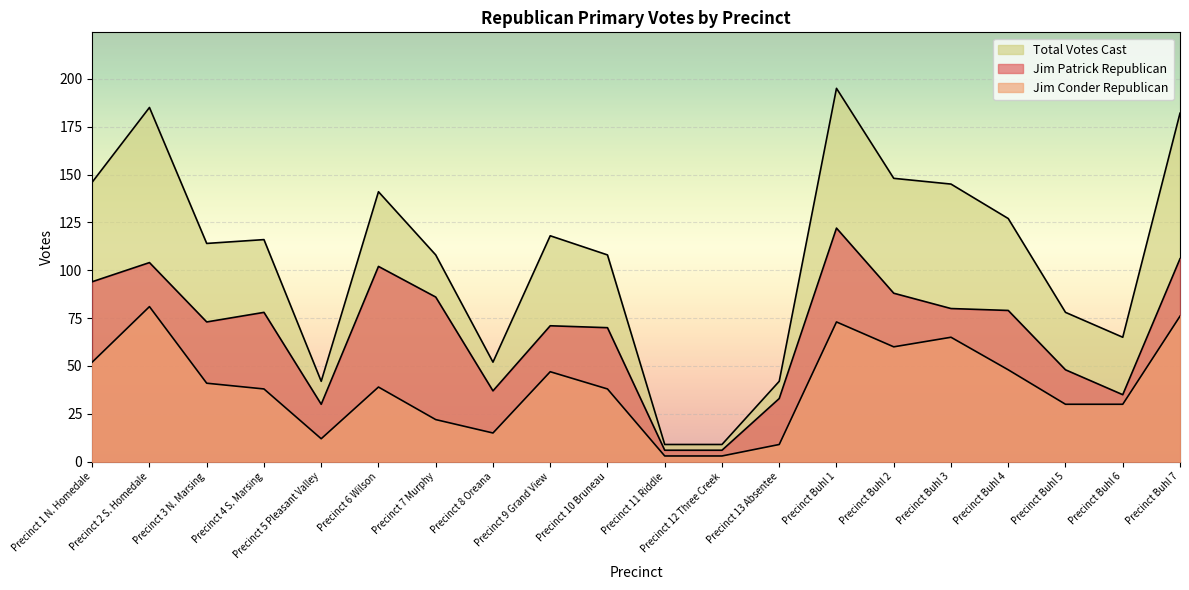

True or false: Total Votes Cast and Jim Patrick Republican intersect in this chart.

False